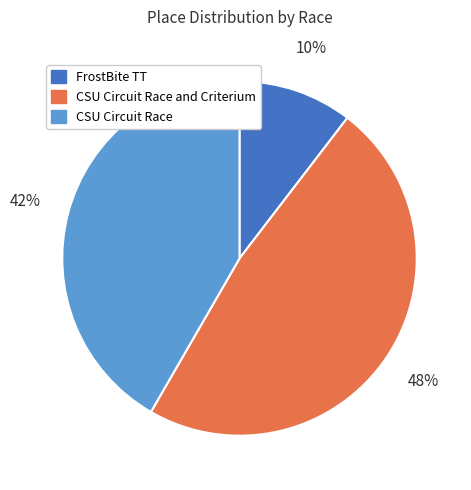

Count the number of slices in the pie.

3